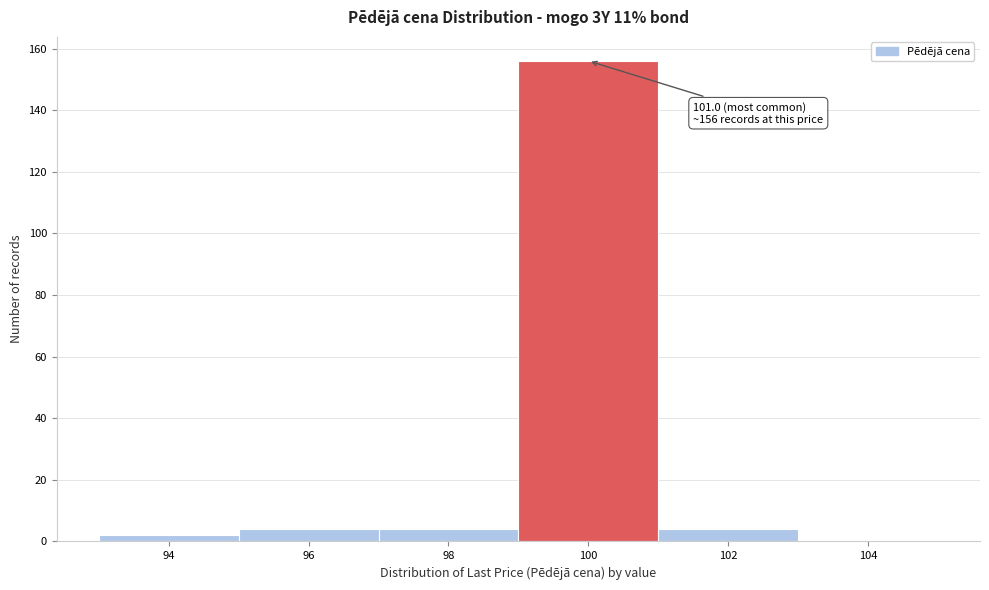

Reading left to right, transcribe all the data shown in this chart.

94=2	96=4	98=4	100=156	102=4	104=0